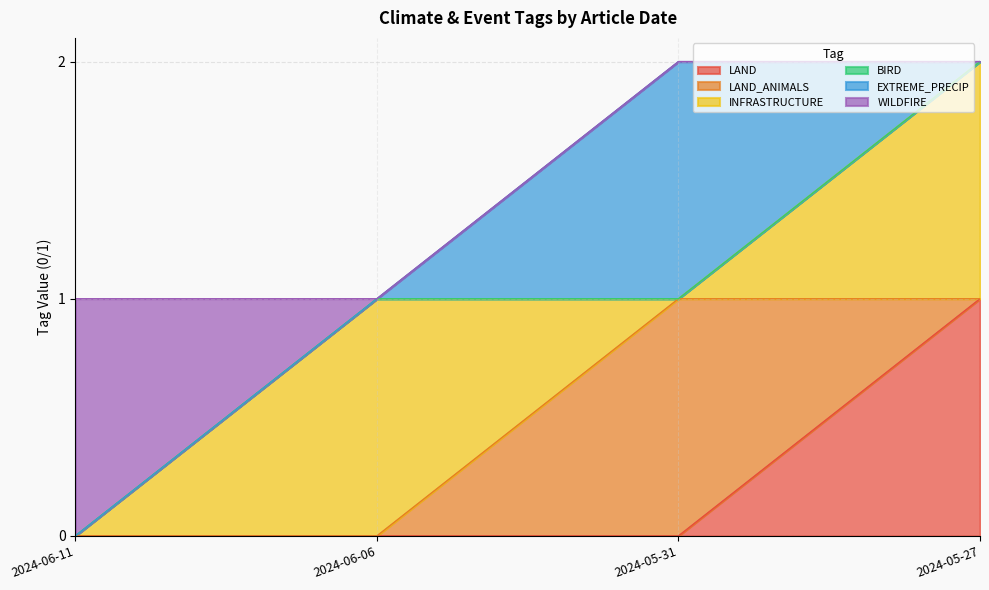

What is the spread (max minus min) of values at 2024-06-11?

1